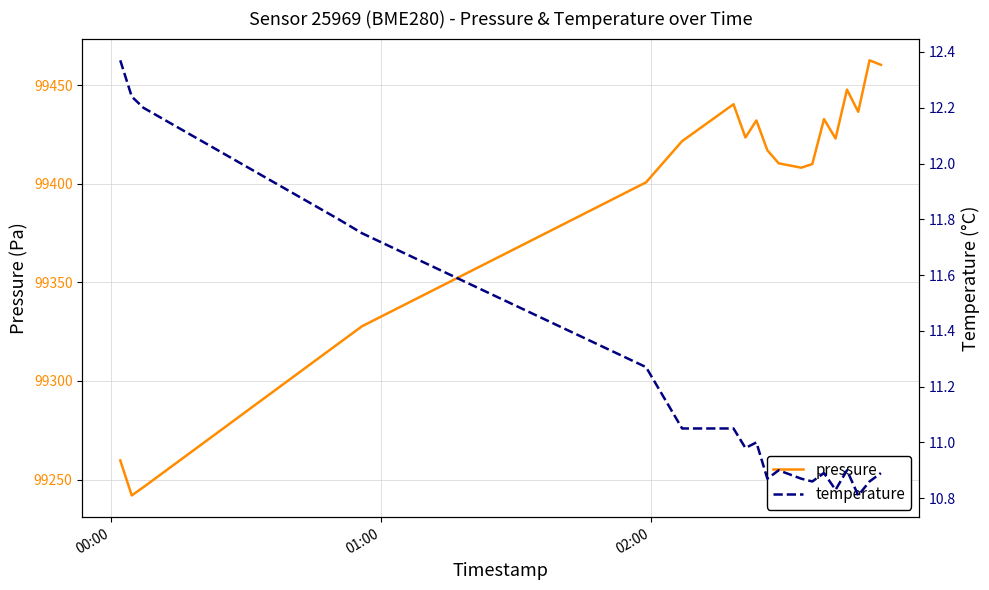

What is the minimum value for pressure?

99241.9